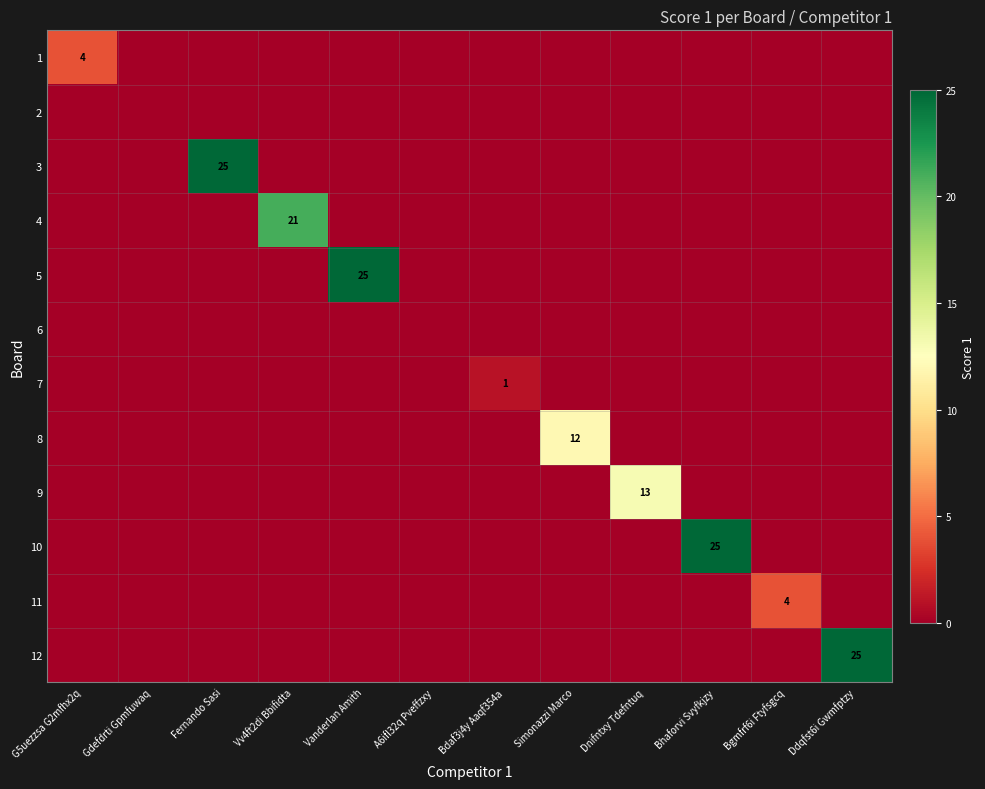

Between Bdaf3j4y Aaqf354a and G5uezzsa G2mfhx2q, which is larger?

G5uezzsa G2mfhx2q